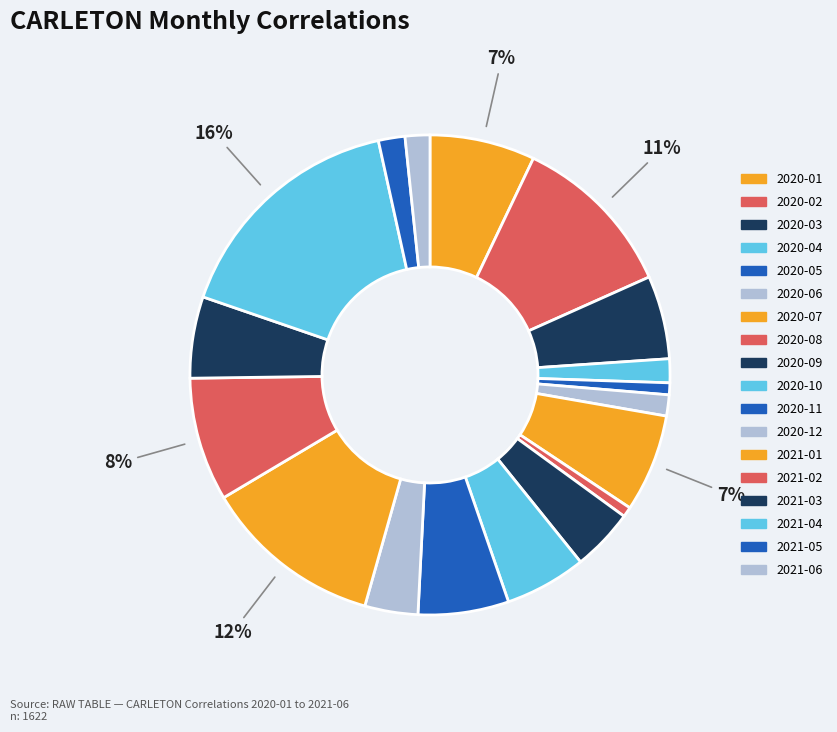

Count the number of slices in the pie.

18